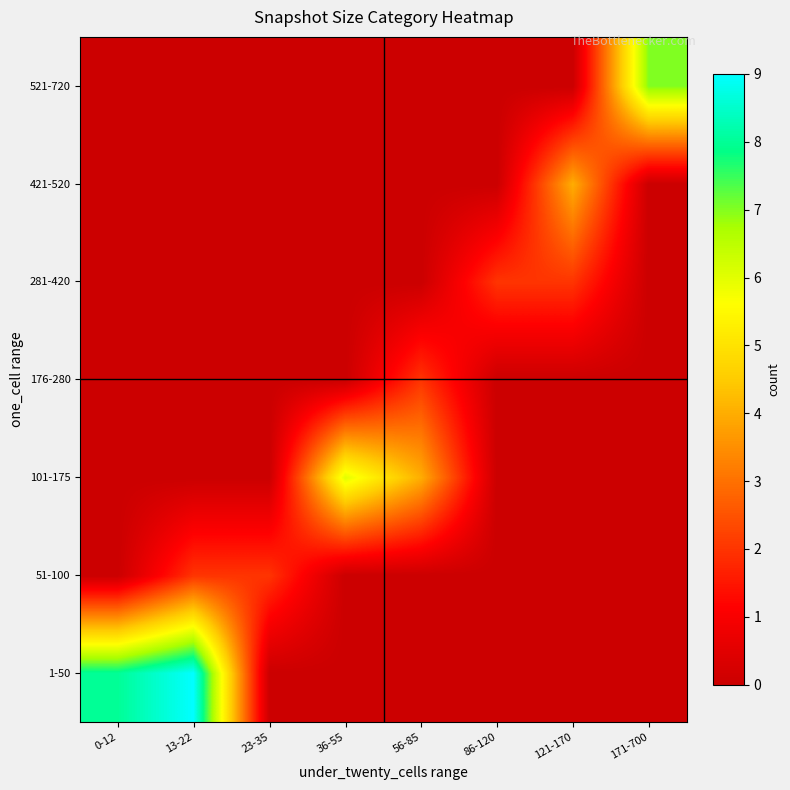

Between 56-85 and 86-120, which is larger?

56-85